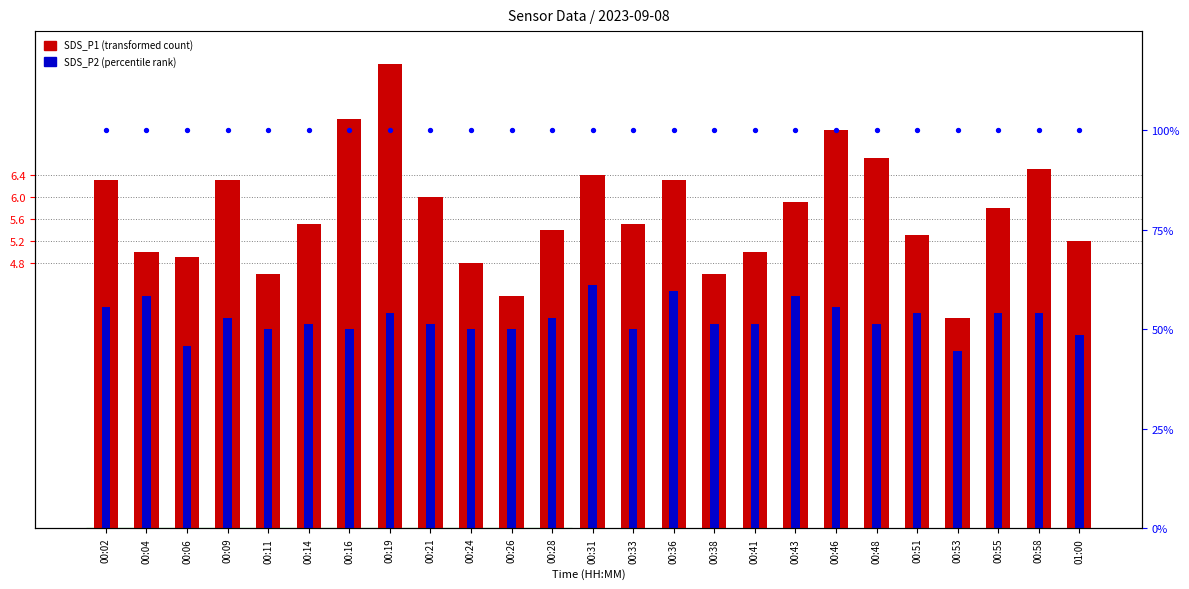

Which series has the largest total across all categories?

BME280_humidity %